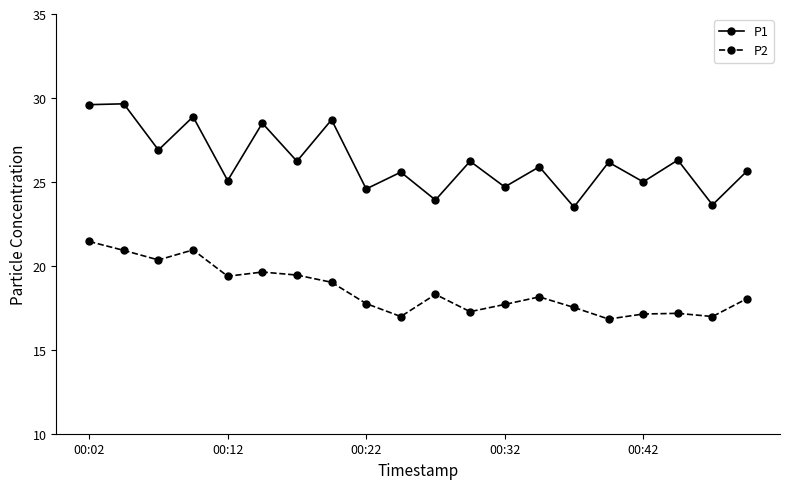

What is the average value of the P1 series?

26.2